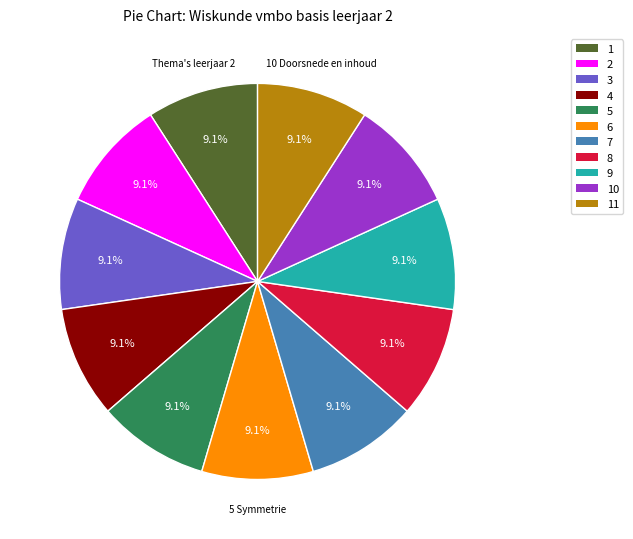

Is there a majority slice in this chart?

No